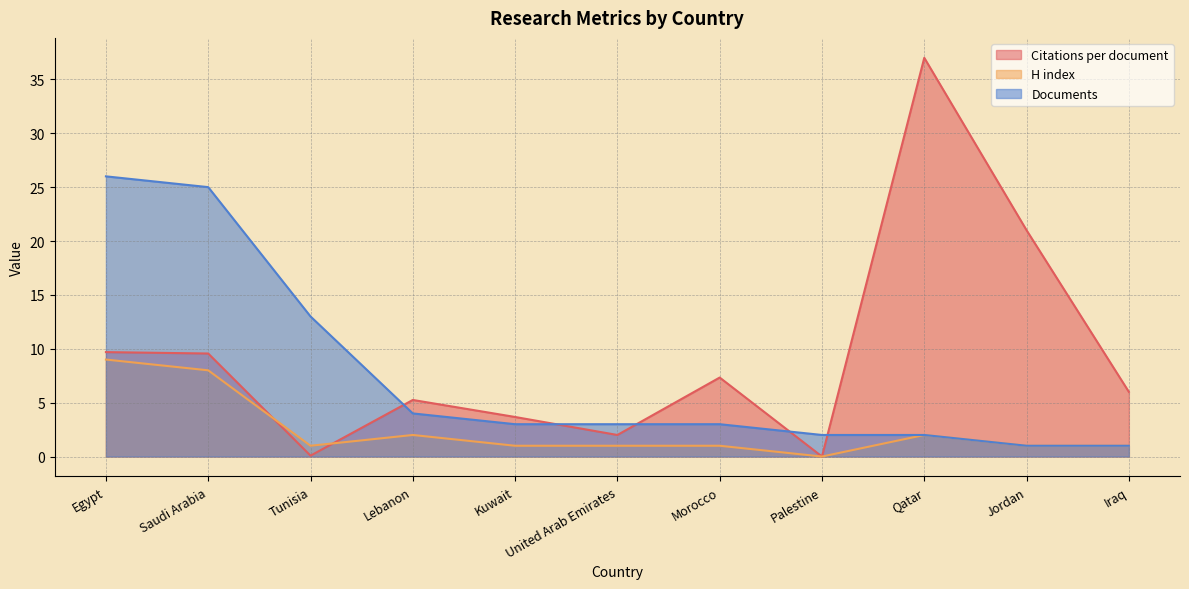

How many lines are shown in the chart?

3